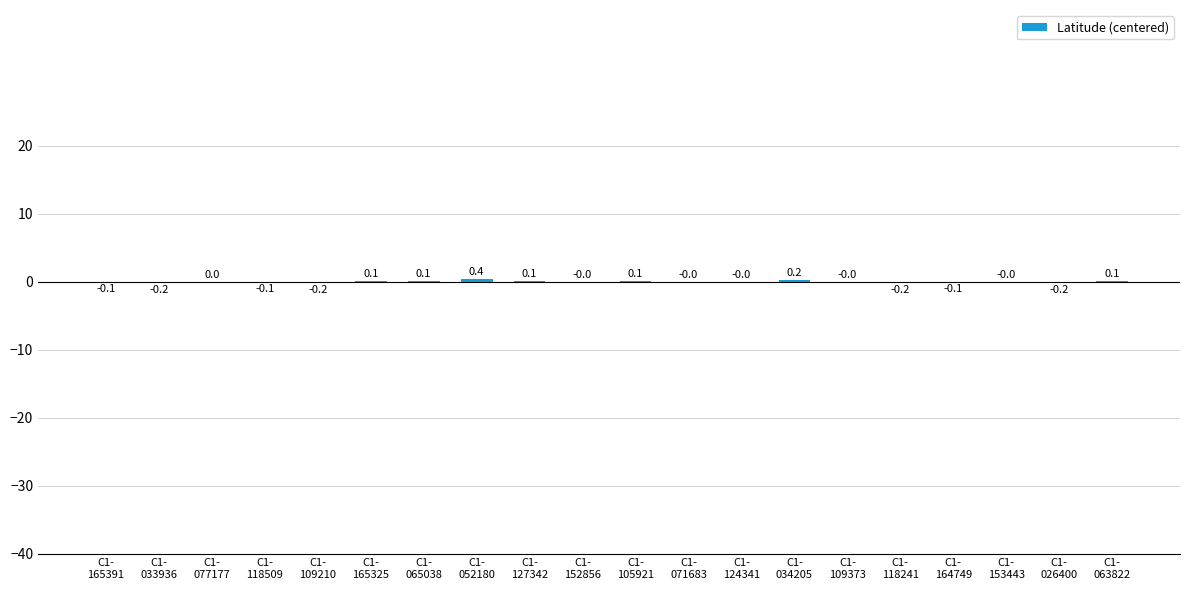

How many series are shown in this chart?

1